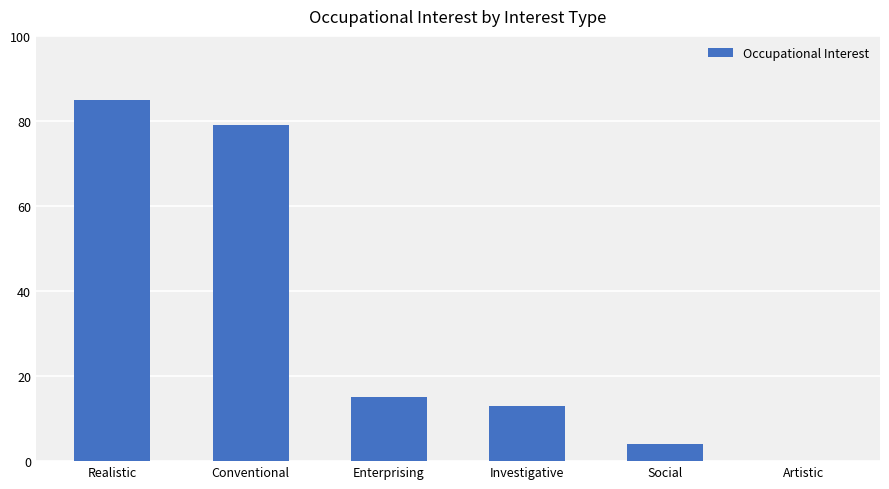

True or false: the data shows 85 at Realistic.

True